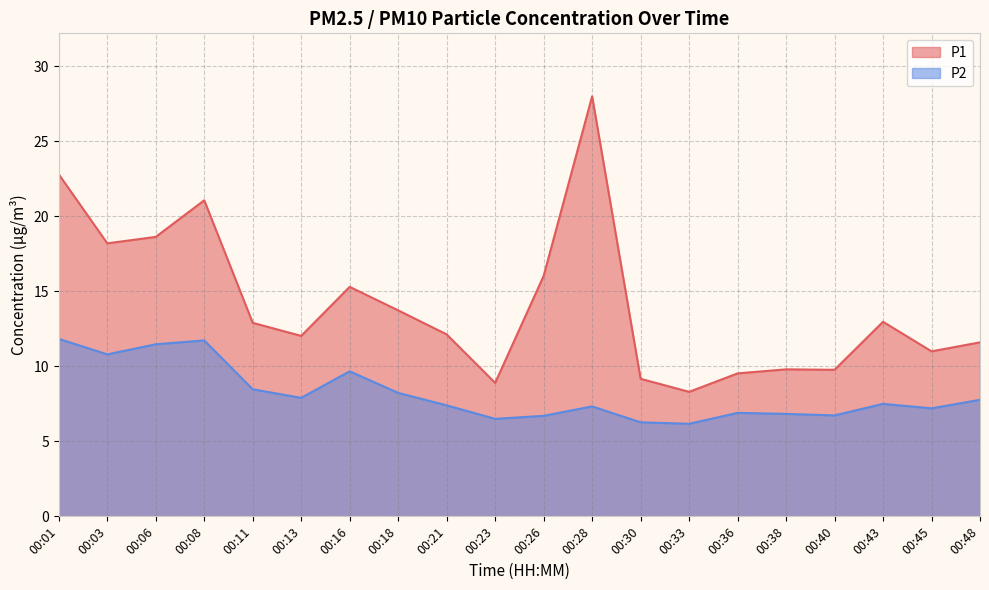

True or false: P1 and P2 cross at least once.

False